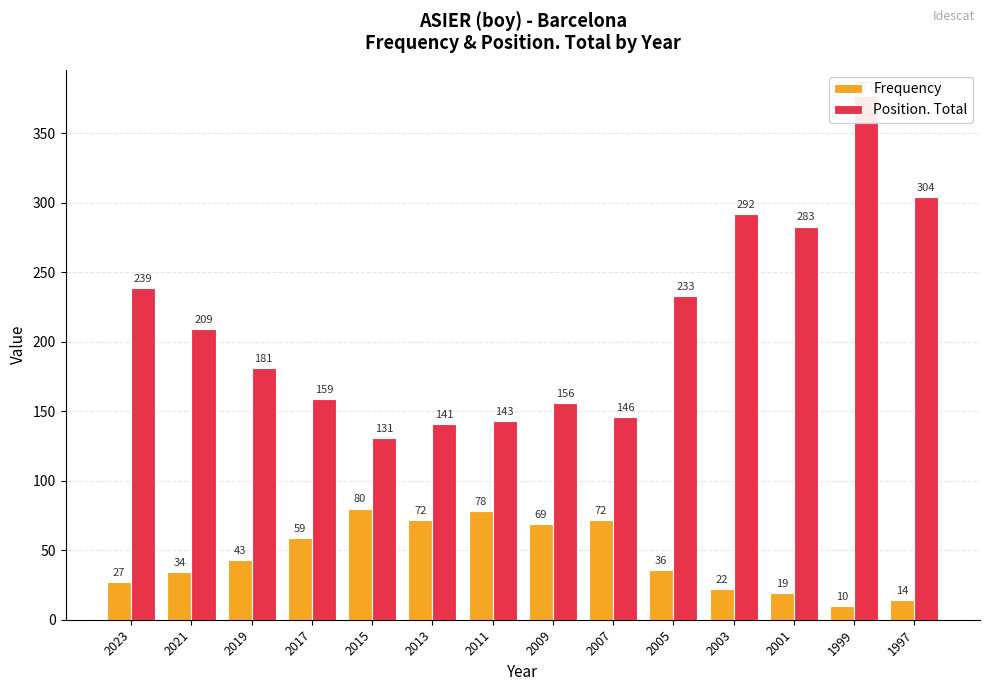

What are all the series names shown in the legend?

Frequency, Position. Total